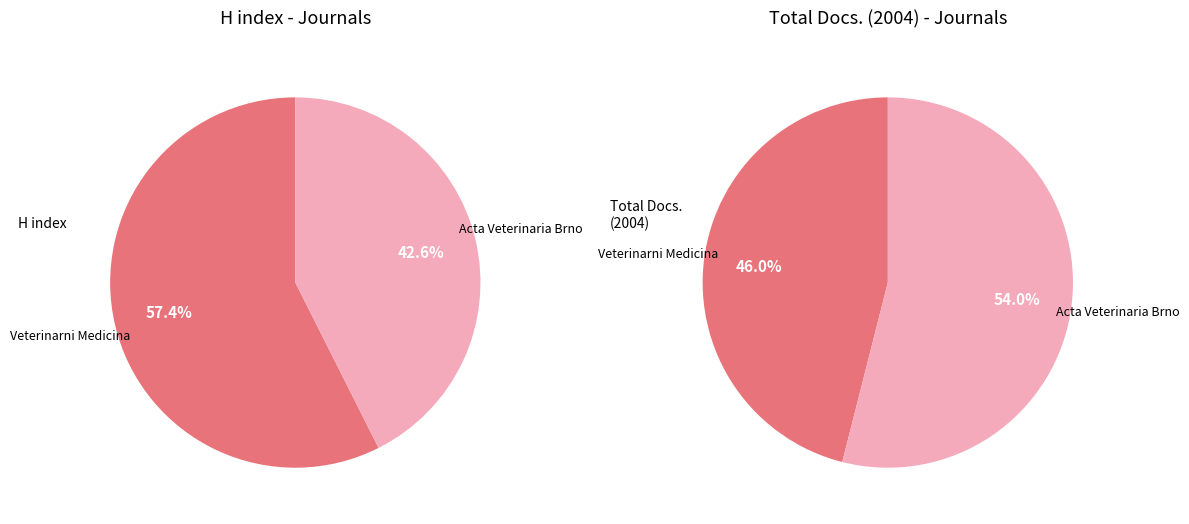

True or false: Acta Veterinaria Brno accounts for 42% of the total.

True